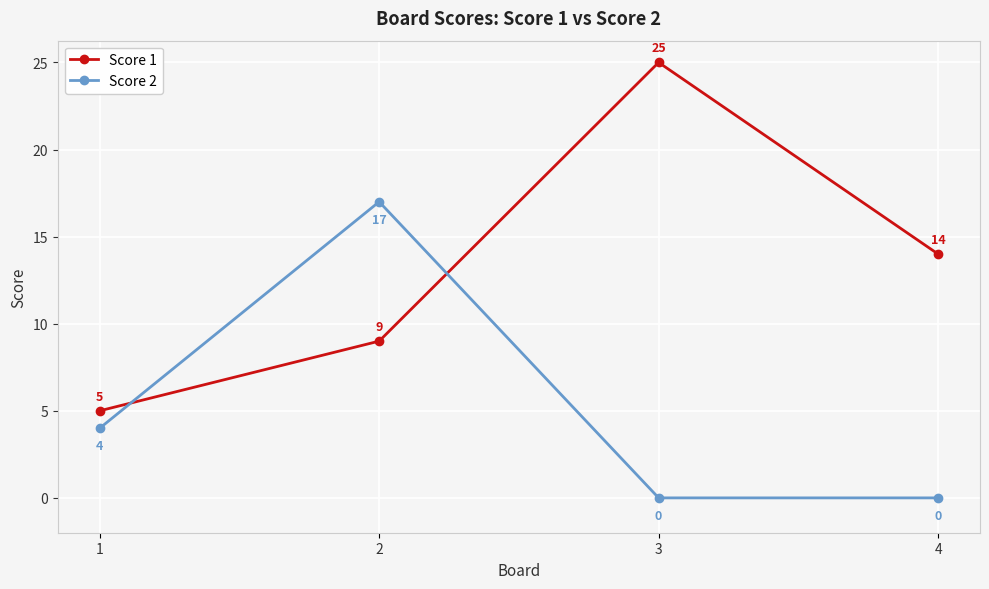

Which series ends up on top after the final intersection of Score 2 and Score 1?

Score 1